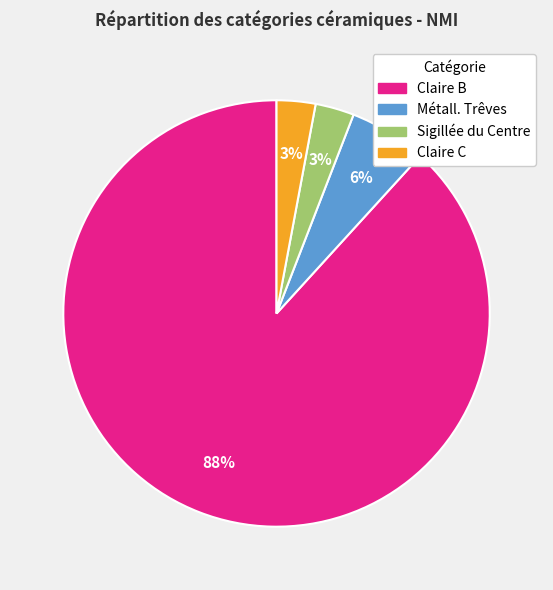

To the nearest percent, what percentage of the pie is Métall. Trêves?

6%